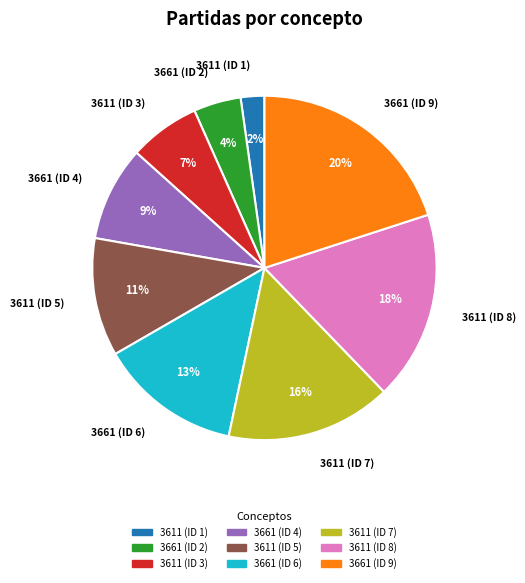

Is there a majority slice in this chart?

No